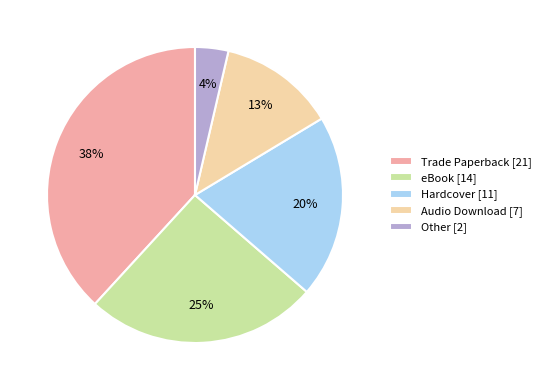

Is the sum of Trade Paperback [21] and Other [2] greater than half?

No